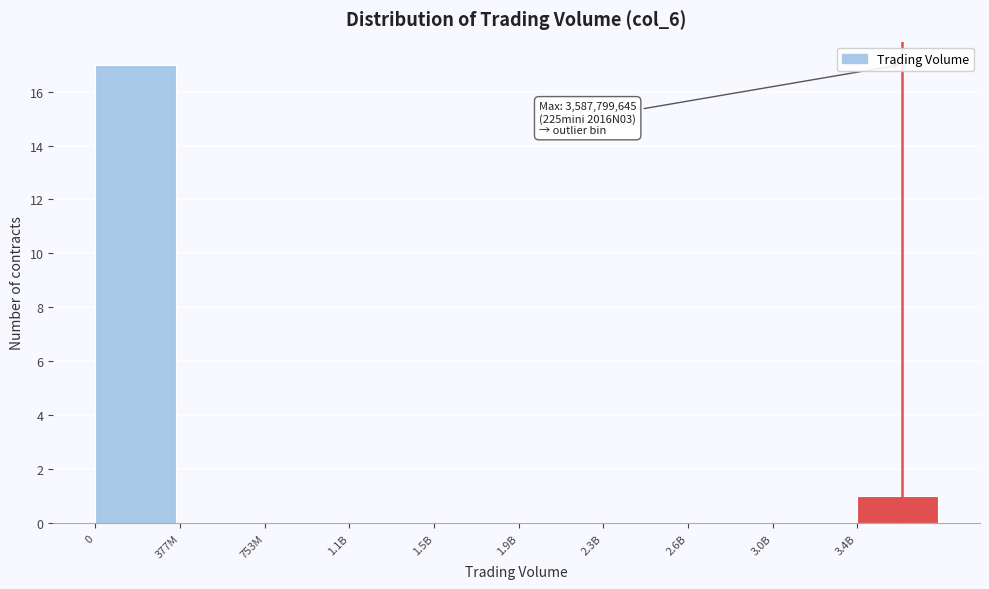

Reading left to right, what are all the values shown in this chart?

0=17	377M=0	753M=0	1.1B=0	1.5B=0	1.9B=0	2.3B=0	2.6B=0	3.0B=0	3.4B=1